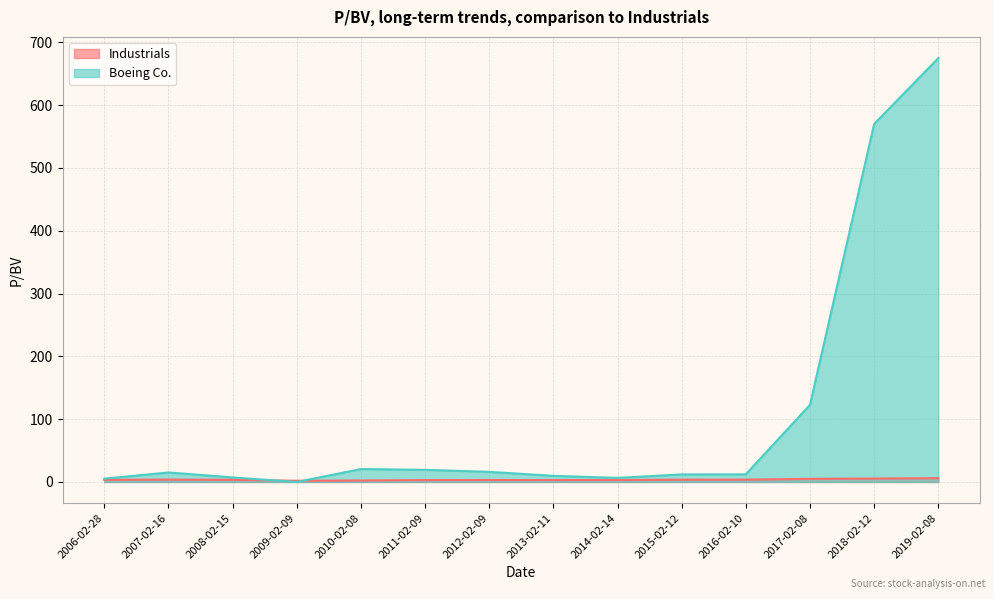

How many values in the Industrials series exceed 3?

12